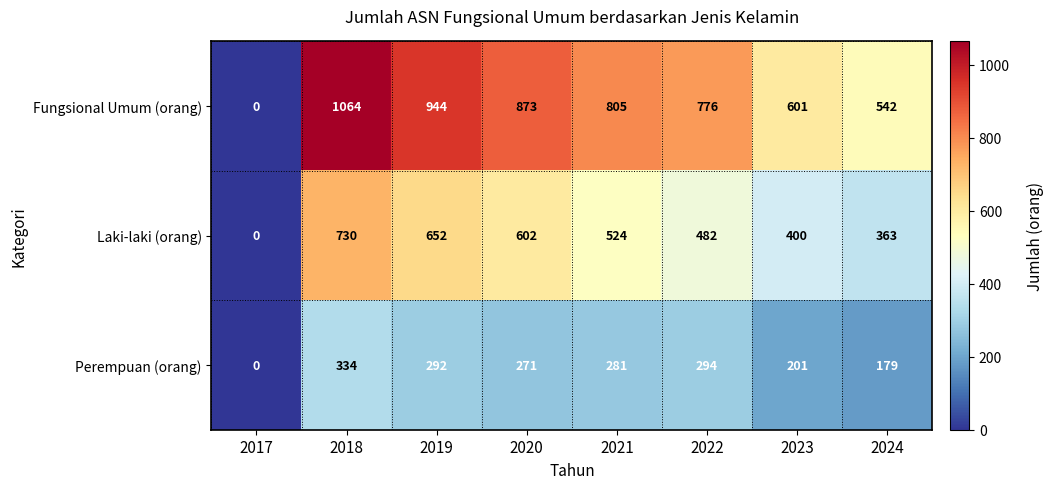

Rank the series at 2019 from lowest to highest value.

Perempuan (orang), Laki-laki (orang), Fungsional Umum (orang)